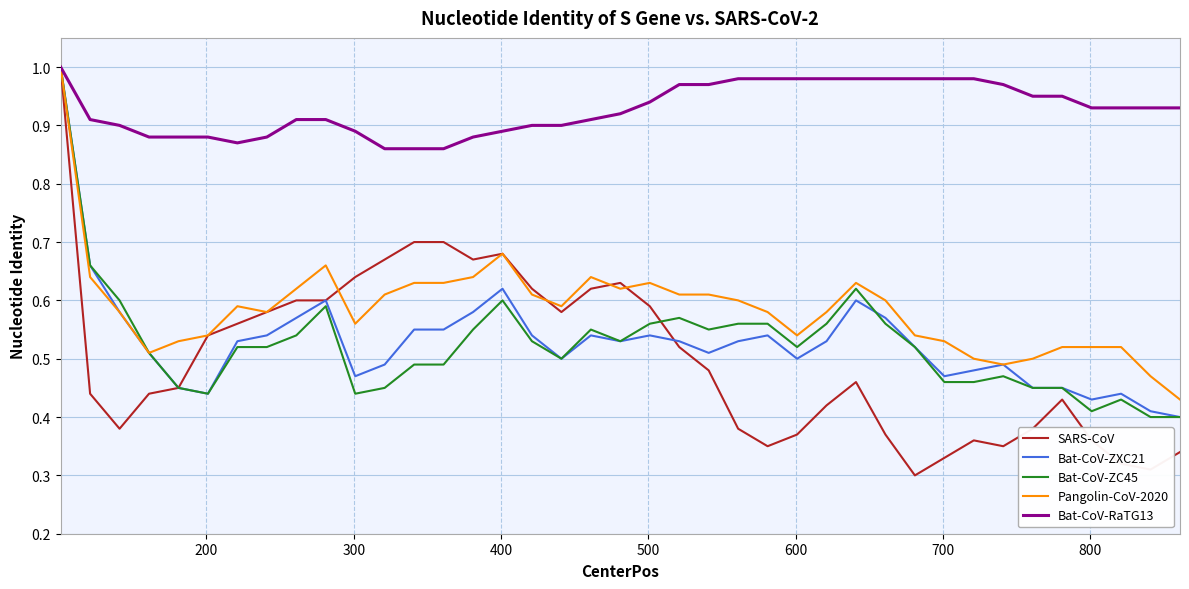

Does the chart display data point markers on the line(s)?

No